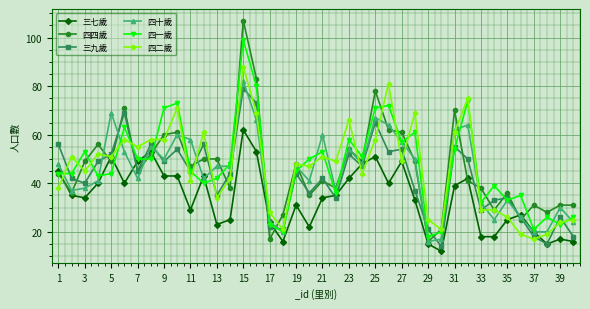

How many lines are shown in the chart?

6